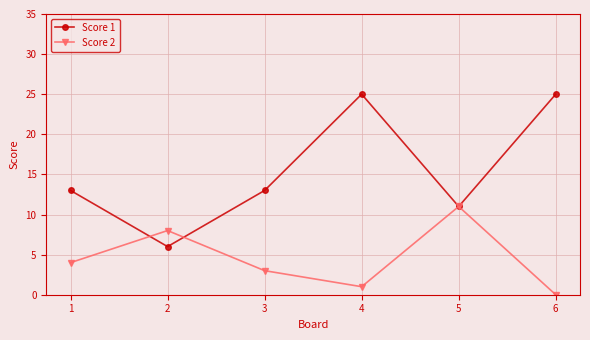

Reading left to right, list all the values displayed in this chart.

Score 1: 13	6	13	25	11	25
Score 2: 4	8	3	1	11	0